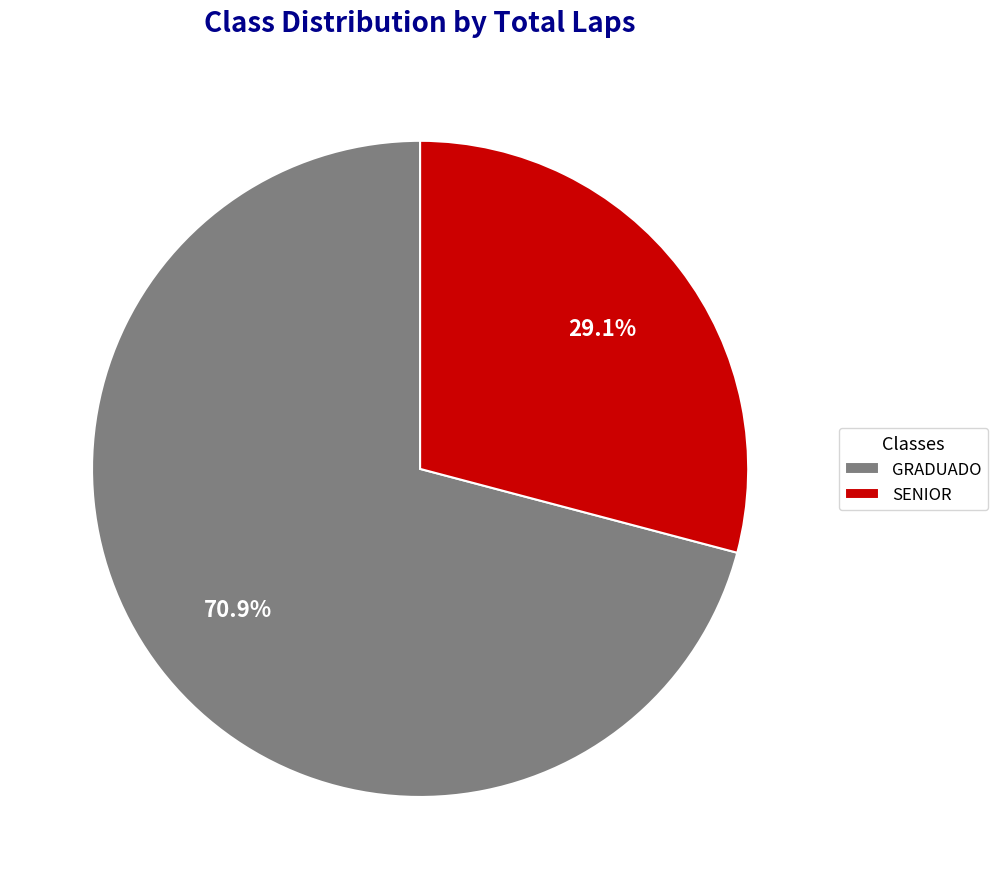

How many slices are in this pie chart?

2